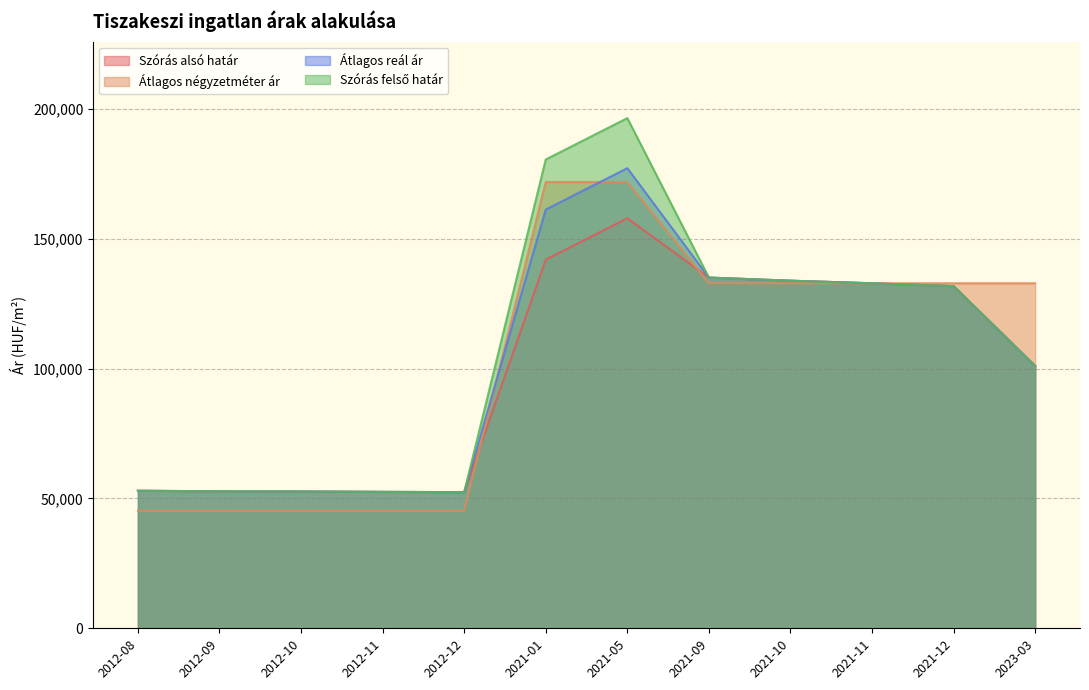

What is the total value across all series at 2012-09?

203432